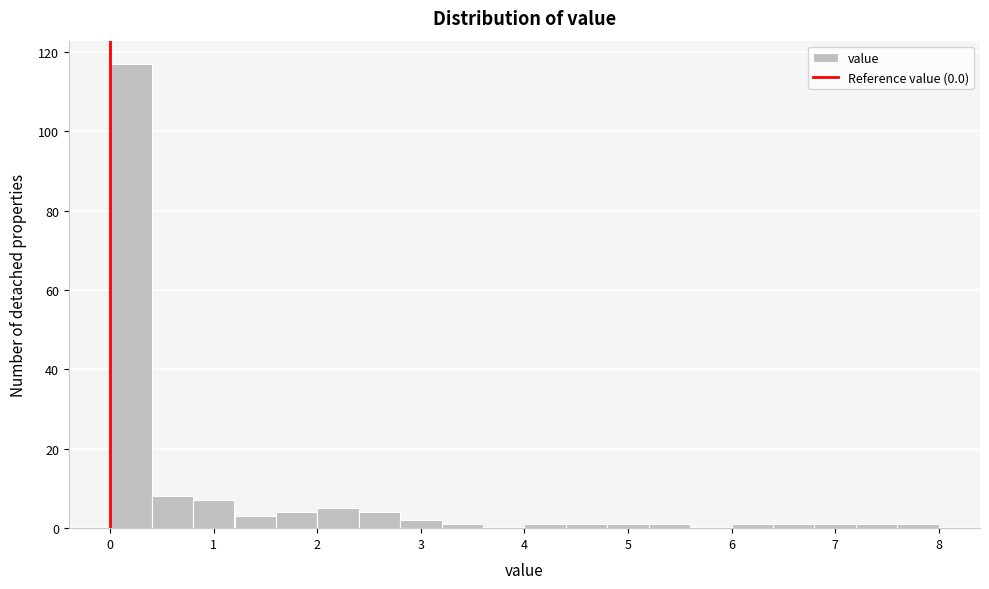

What is the height of the bar covering 1.6 to 2.0 on the x-axis? The values are not printed on the chart, so give them approximately, as read against the axis.

4